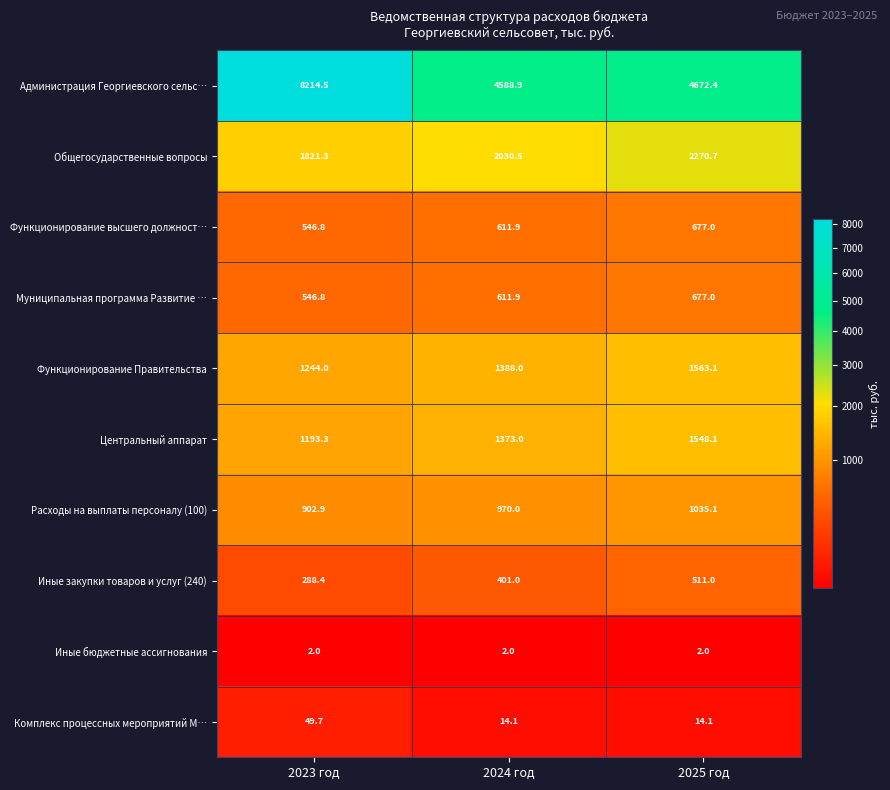

Where is Расходы на выплаты персоналу (100) nearest to the value 969?

2024 год